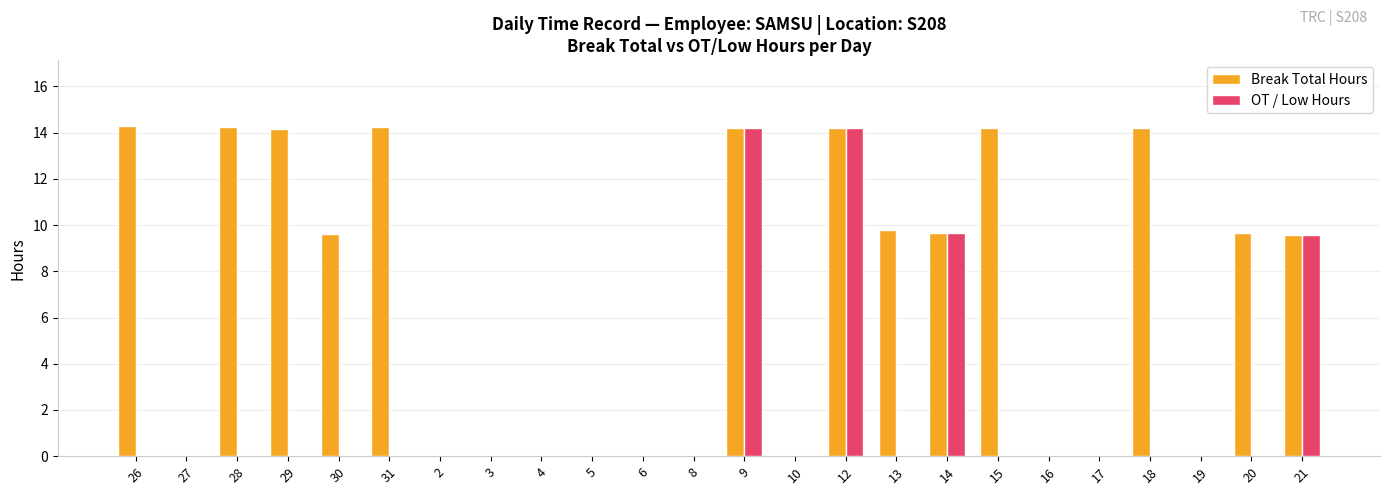

How many values in the Break Total Hours series exceed 9?

13